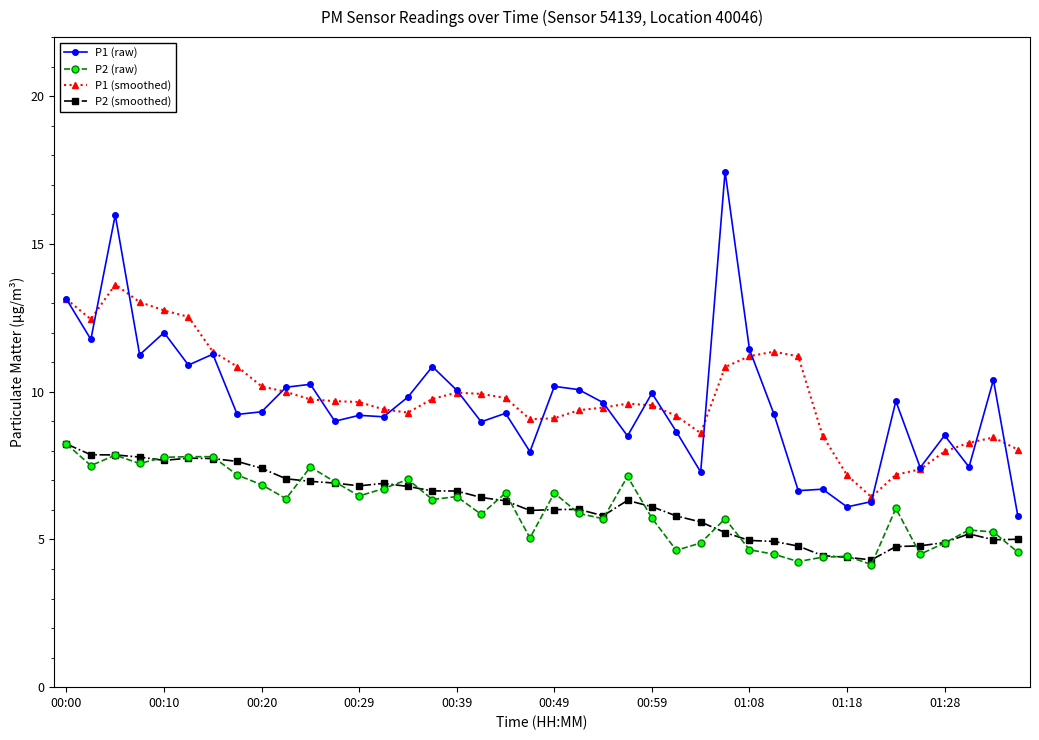

Which series has the largest range (max minus min)?

P1 (raw)